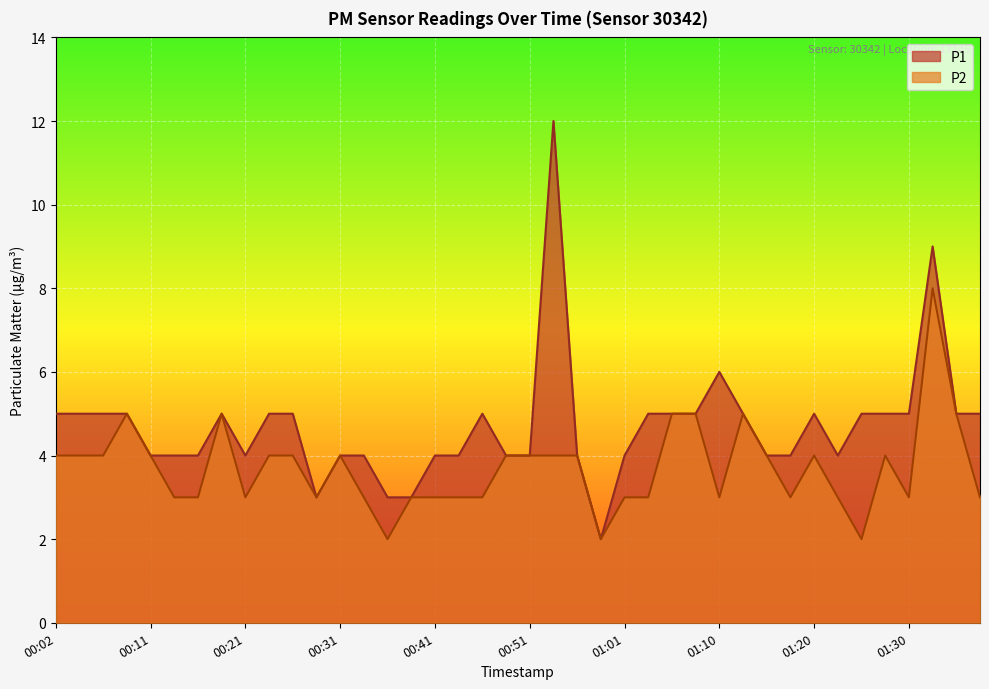

In P2, how many points are higher than both neighbors (excluding endpoints)?

7